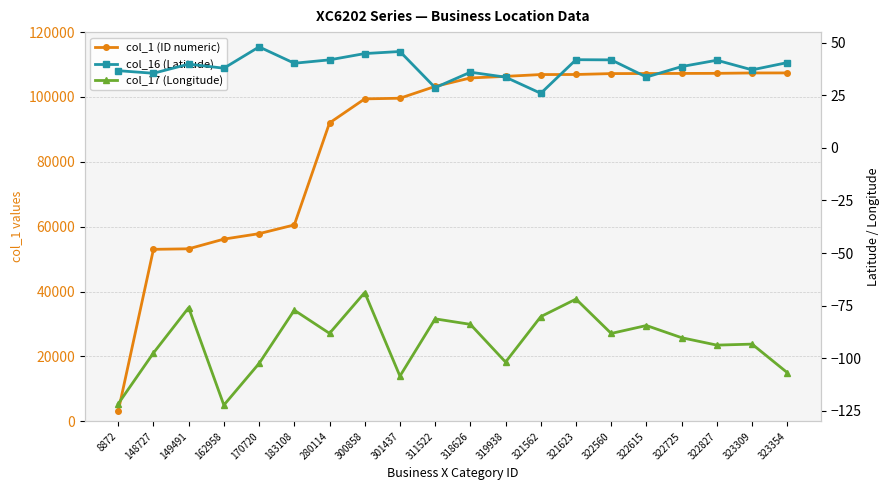

What is the approximate value of col_17 (Longitude) at 322827?

-93.8